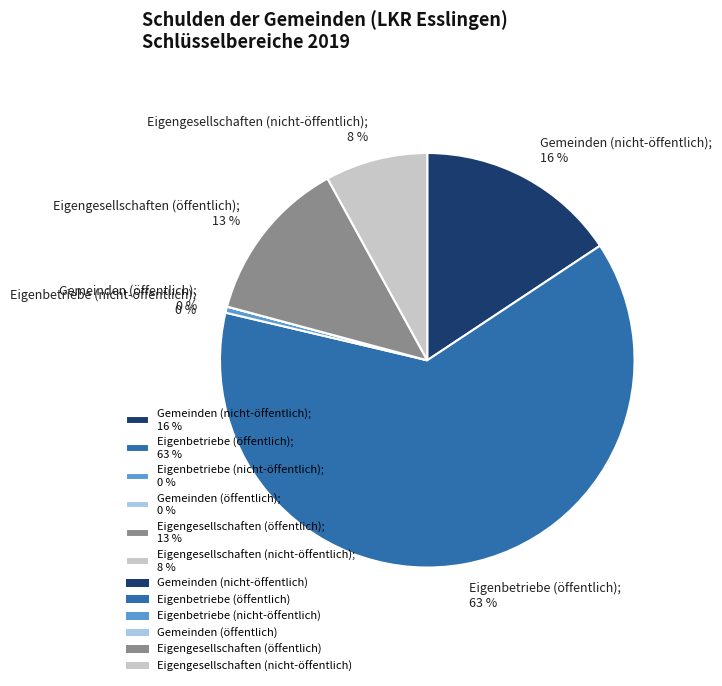

Do Eigenbetriebe (nicht-öffentlich); 0 % and Eigengesellschaften (öffentlich); 13 % together represent more than half of the pie?

No